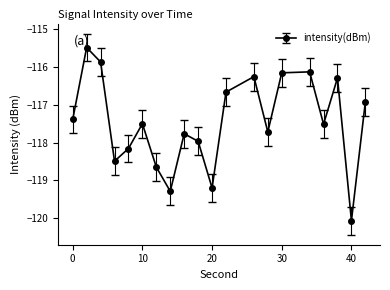

Reading left to right, what are all the values shown in this chart?

-117.4	-115.5	-115.9	-118.5	-118.2	-117.5	-118.6	-119.3	-117.8	-118.0	-119.2	-116.7	-116.3	-117.7	-116.2	-116.1	-117.5	-116.3	-120.1	-116.9